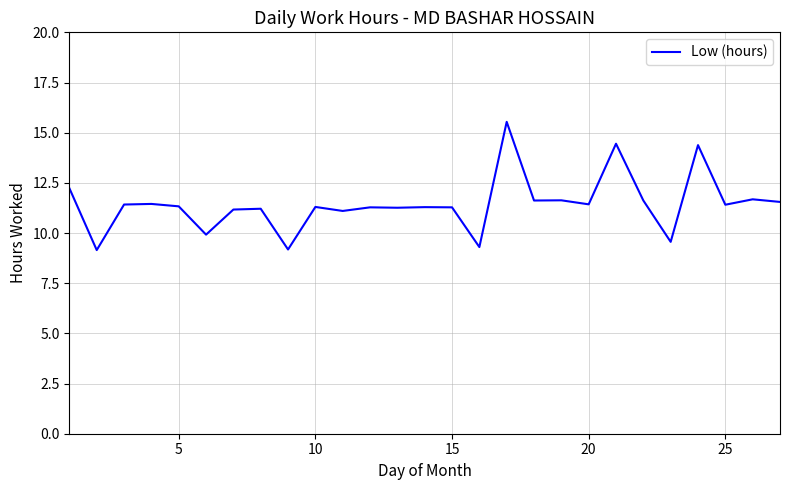

What is the smallest value displayed?

9.2